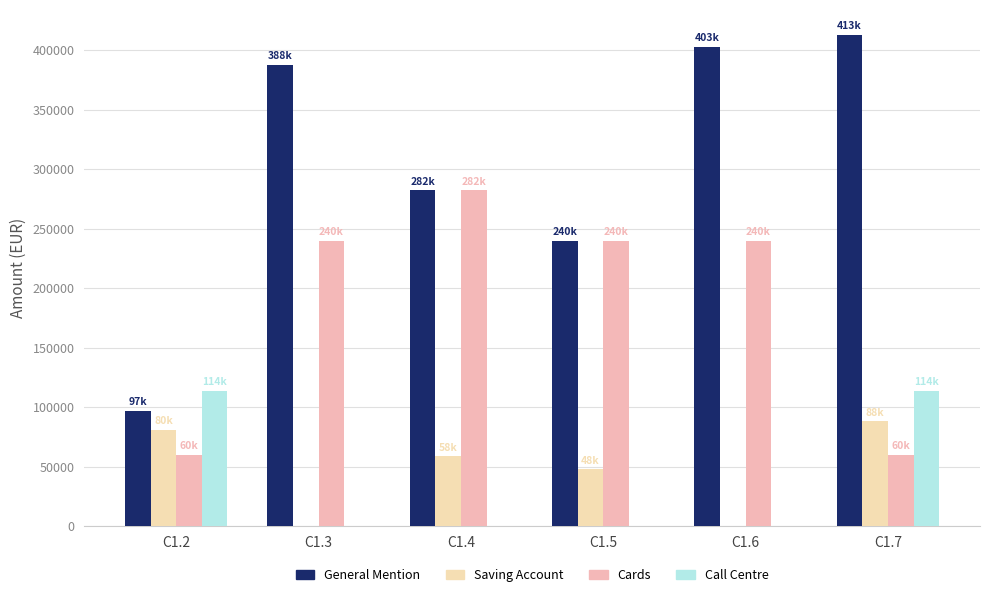

Which series has the largest total across all categories?

General Mention